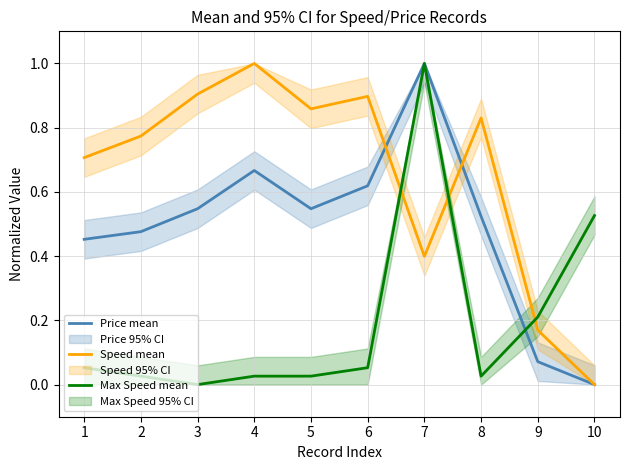

Between 5 and 10, which series saw the biggest shift?

Speed mean